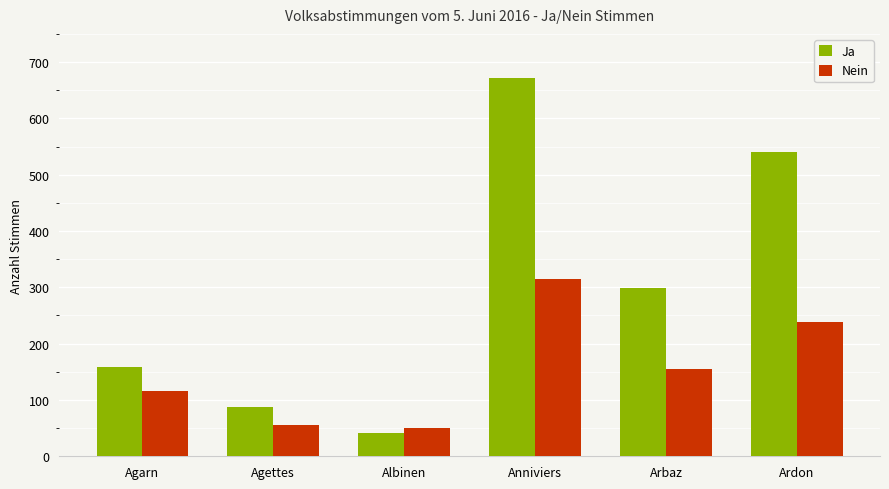

Does the chart contain stacked bars?

No